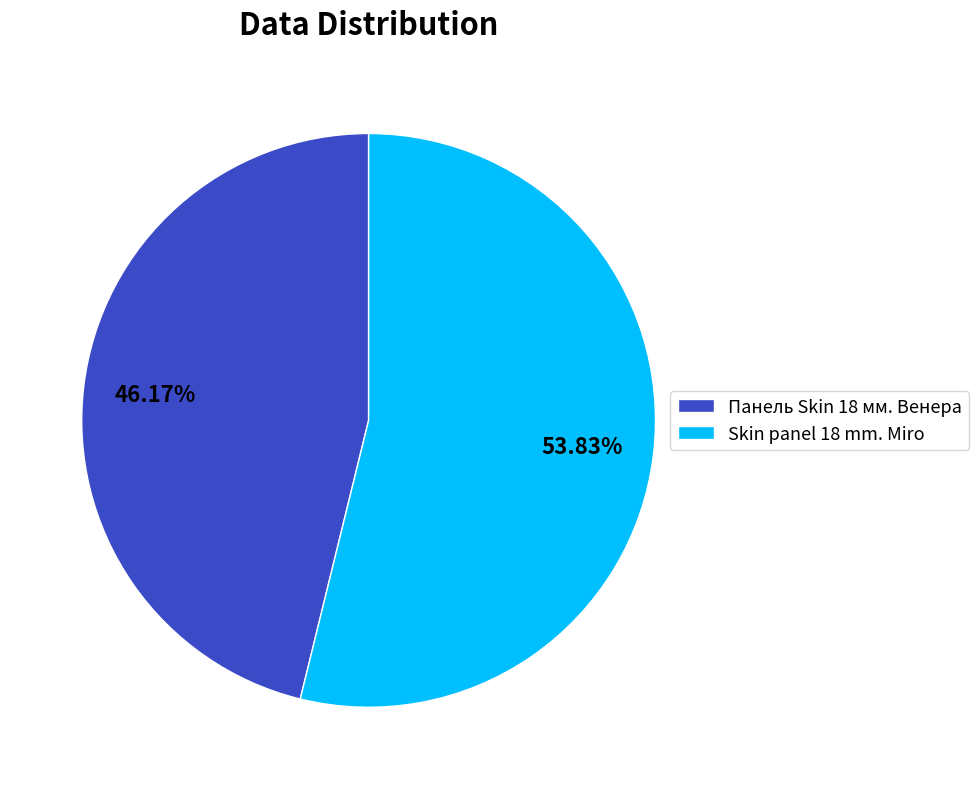

To the nearest percent, what is the average slice percentage?

50%